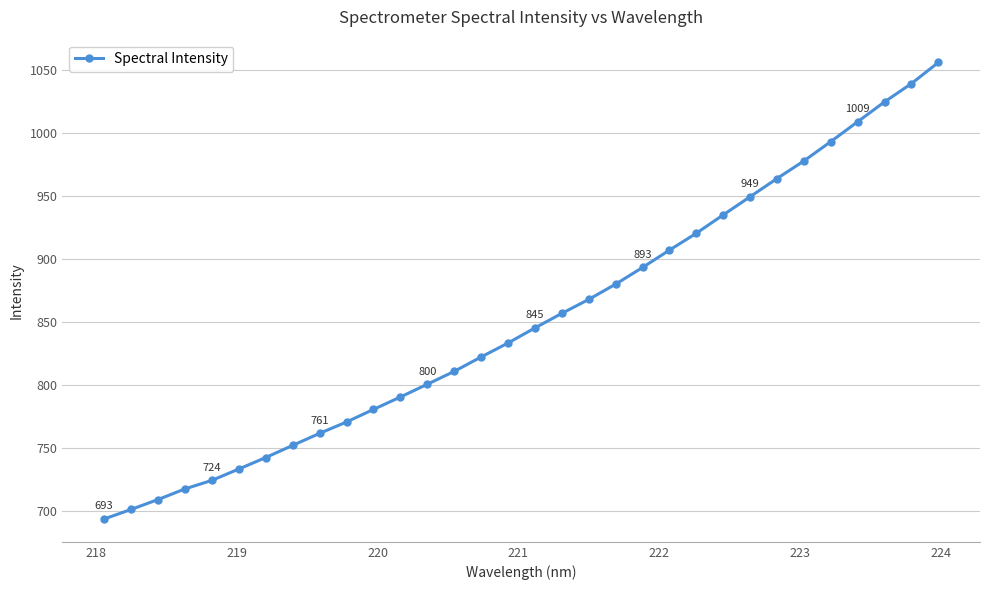

What is the sum of all values?

27260.7